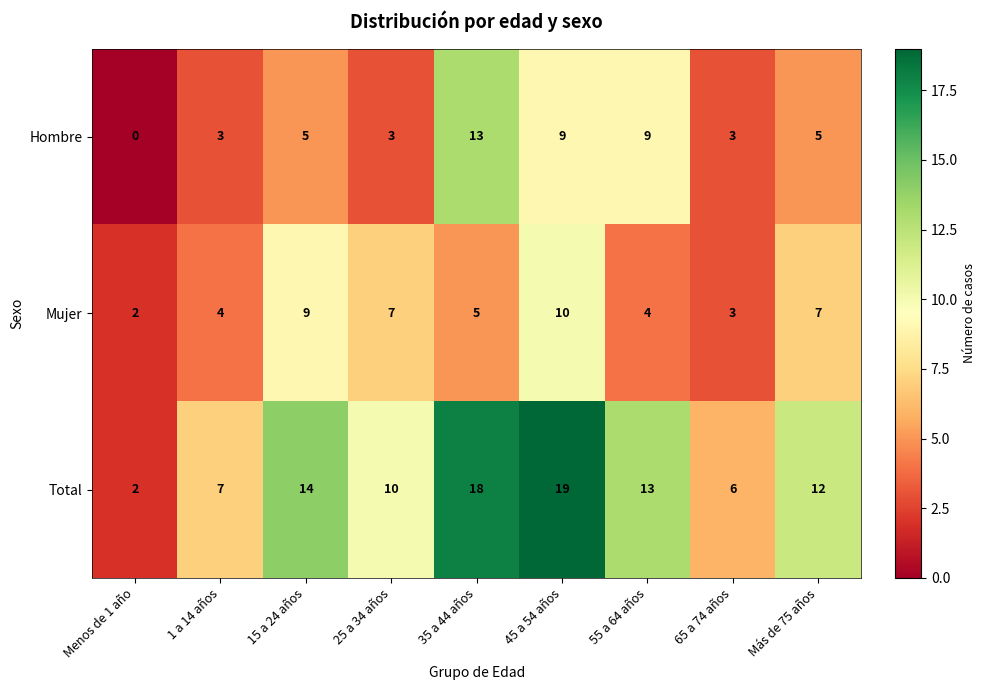

Reading left to right, list all the values displayed in this chart.

Hombre: 0	3	5	3	13	9	9	3	5
Mujer: 2	4	9	7	5	10	4	3	7
Total: 2	7	14	10	18	19	13	6	12